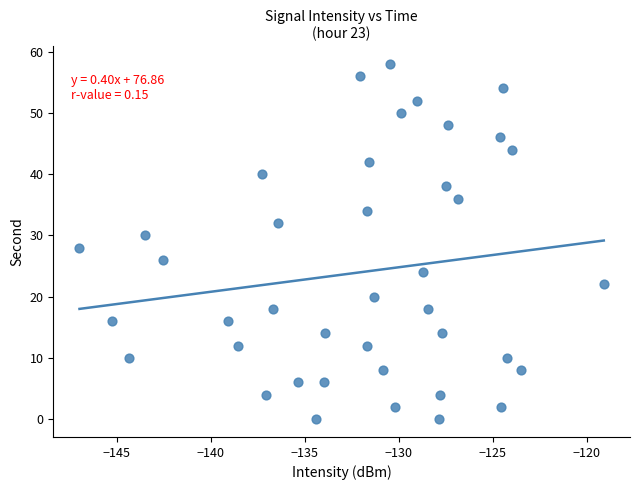

What is the range of Y values (max minus min)?

58